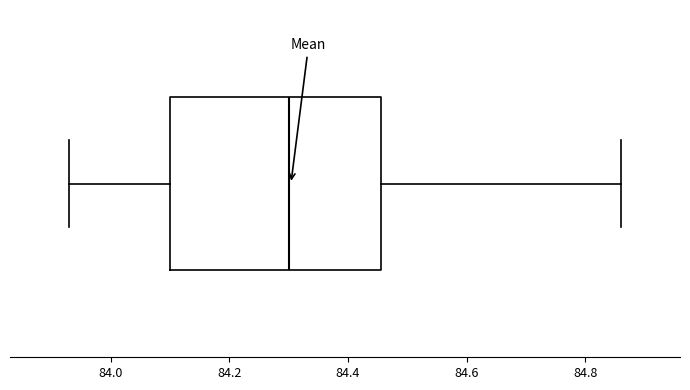

Read this box plot against the x-axis: the position of the median line, the range covered by the box, and the ends of both whiskers. The values are not printed on the chart, so give them approximately, as read against the axis.

median 84.30, box 84.10 to 84.46, whiskers 83.94 to 84.86